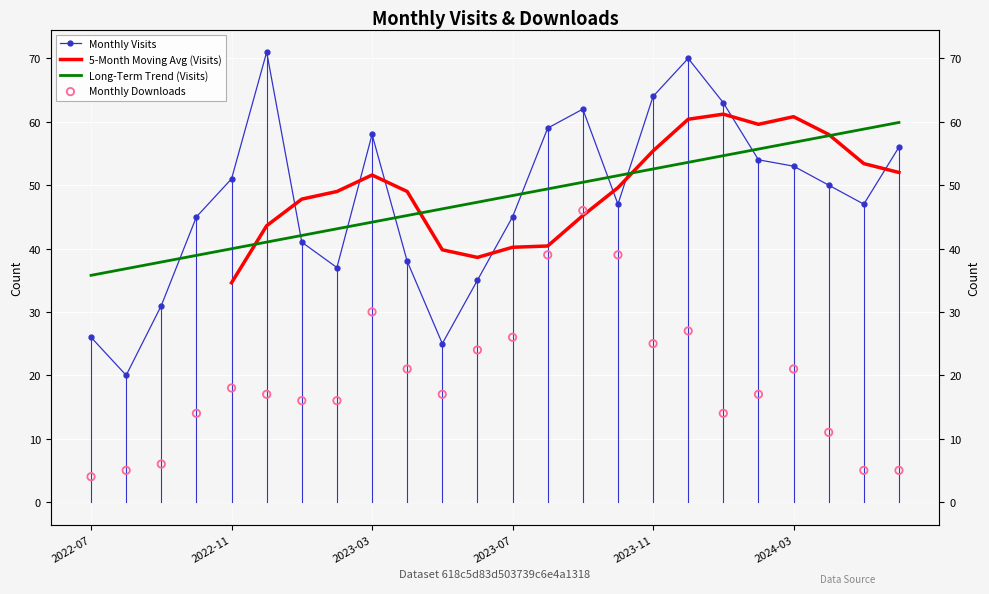

At which category is the sum across all series the highest?

2023-09